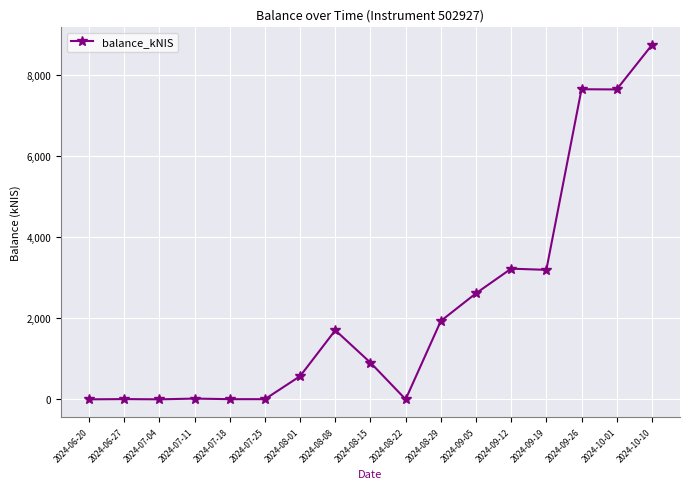

Count the number of categories in the chart.

17